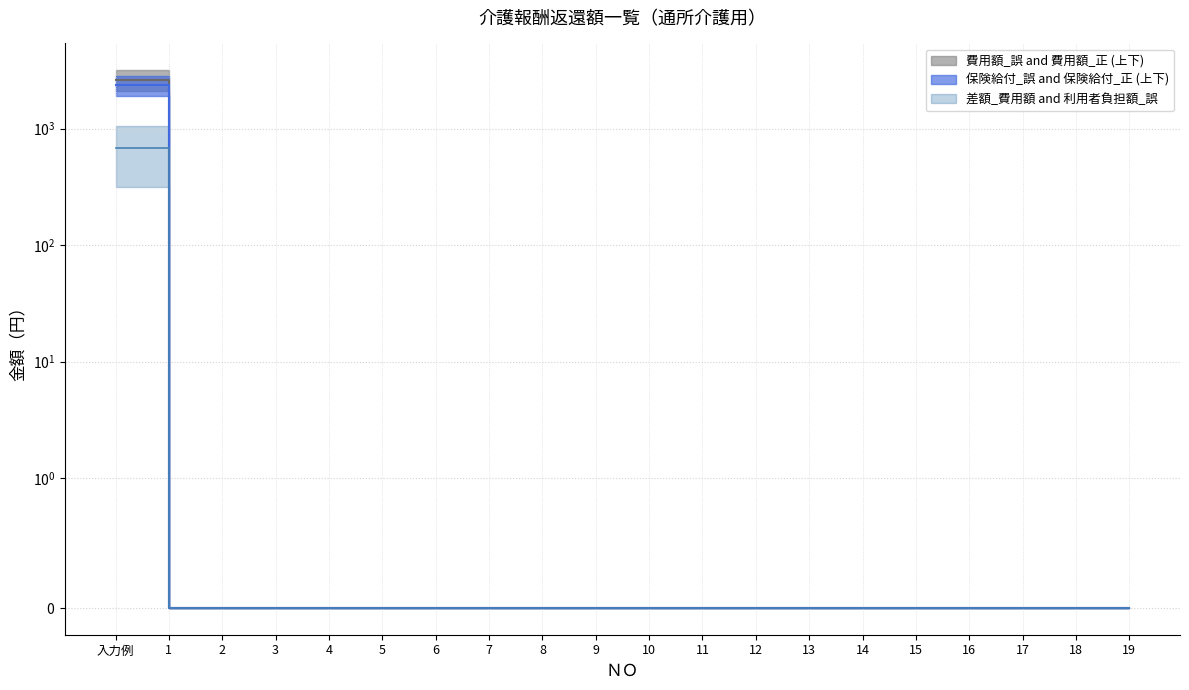

Which series has the widest spread of values?

利用者負担額_誤